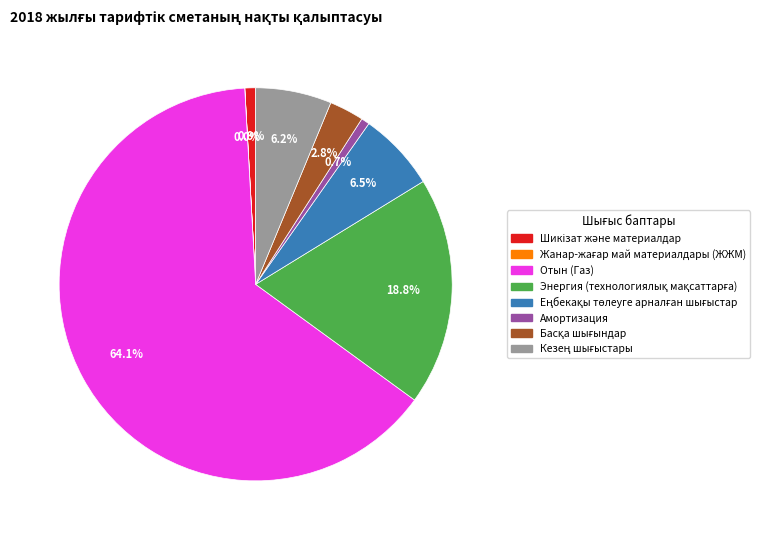

What is the majority slice?

Отын (Газ)